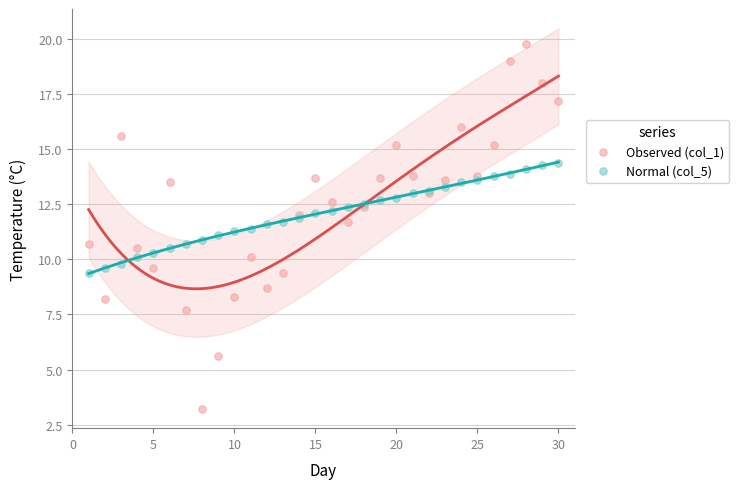

What is the X range (max minus min) for the scatter plot?

29.0